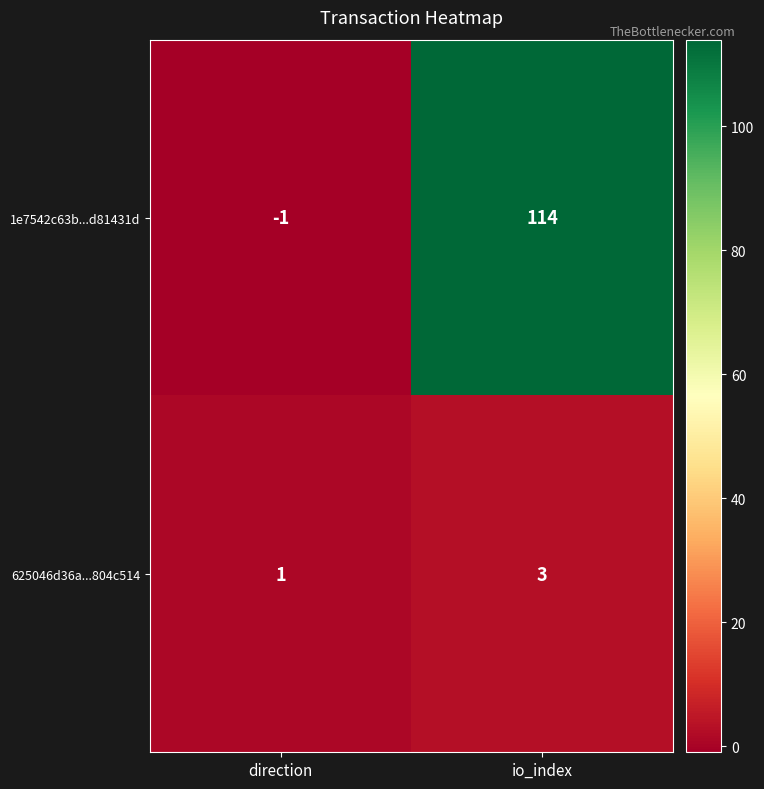

Reading left to right, list all the values displayed in this chart.

1e7542c63b...d81431d: direction=-1	io_index=114
625046d36a...804c514: direction=1	io_index=3